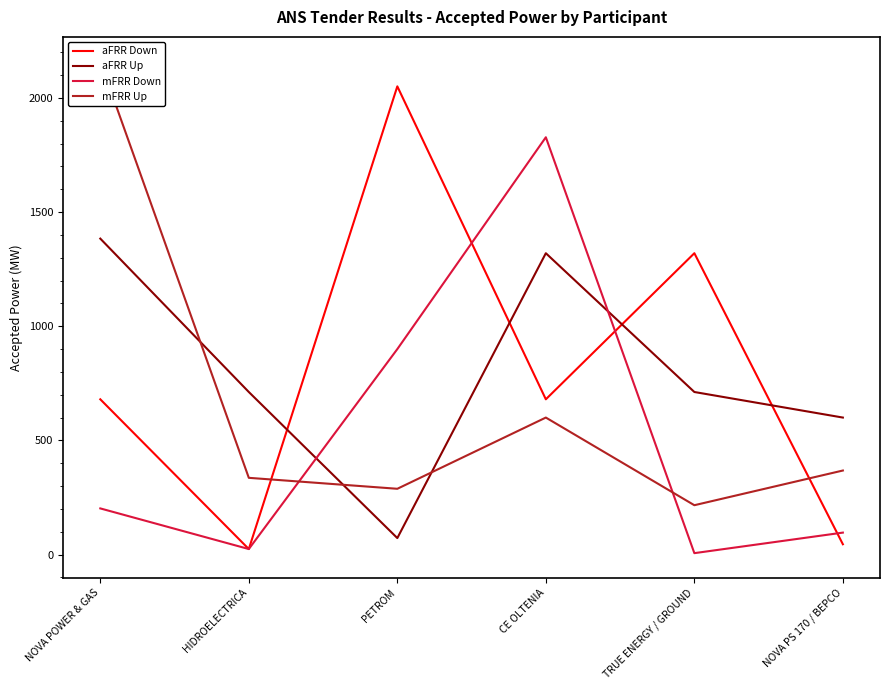

The mFRR Up series shows 336 at HIDROELECTRICA. True or false?

True